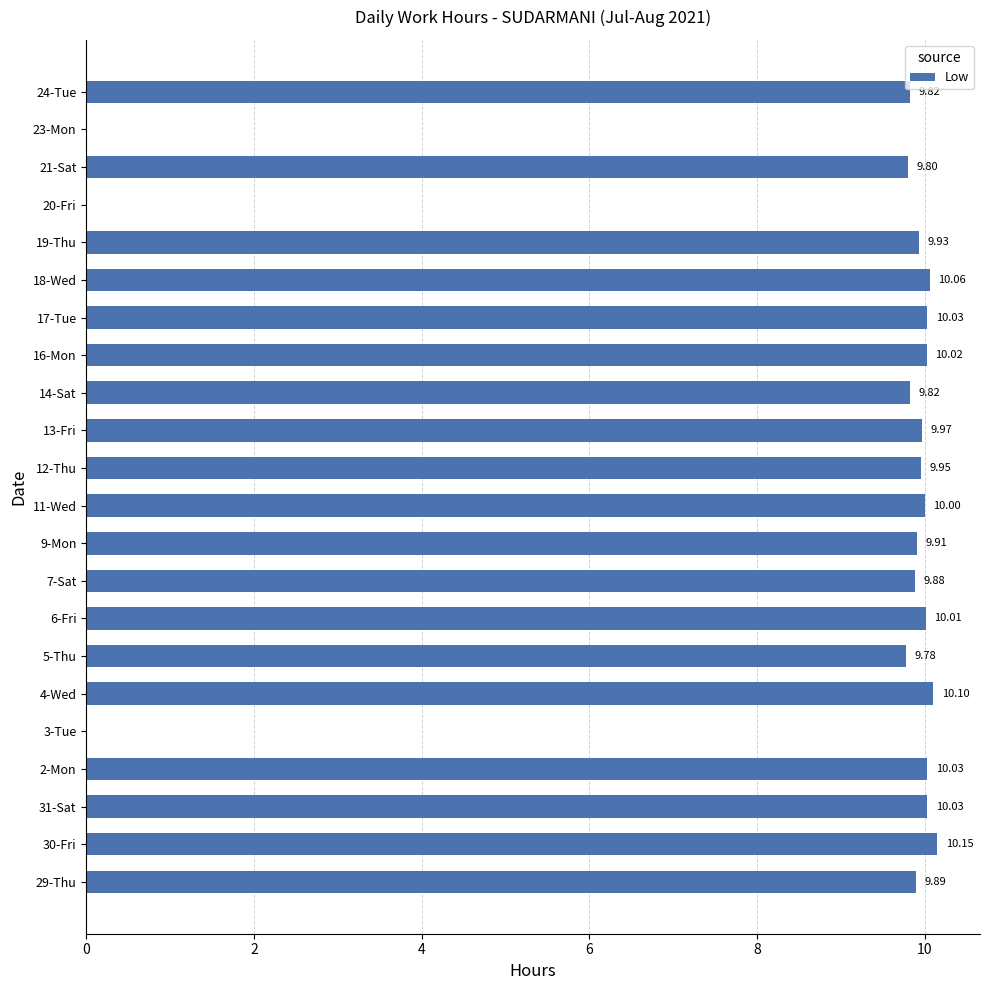

Approximately how many times larger is the value at 11-Wed compared to 31-Sat?

1.0